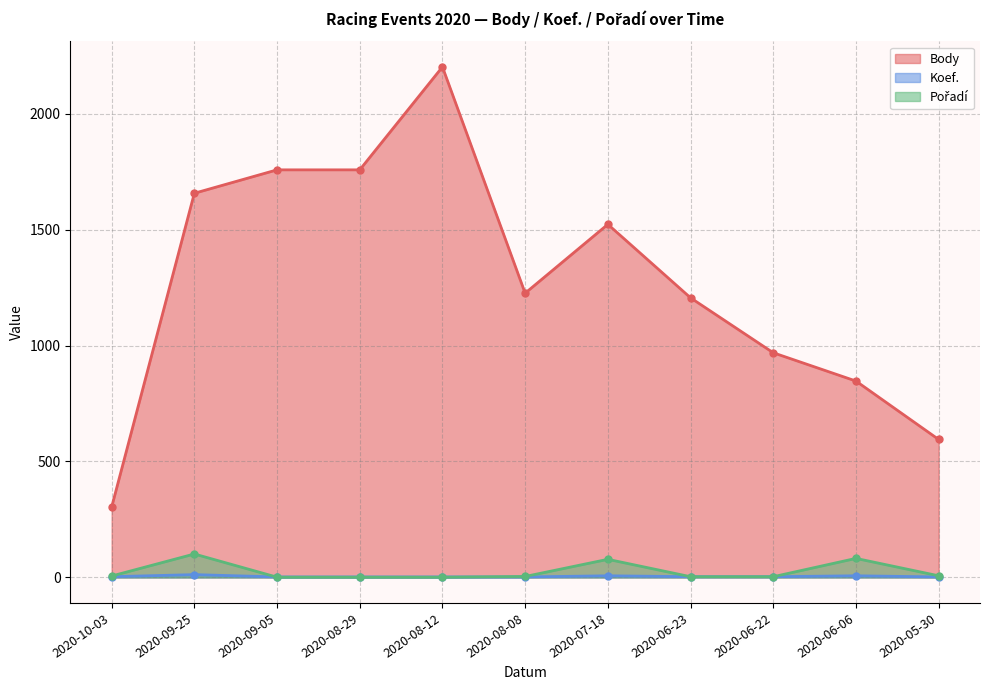

At how many categories does at least one series exceed 1792?

1